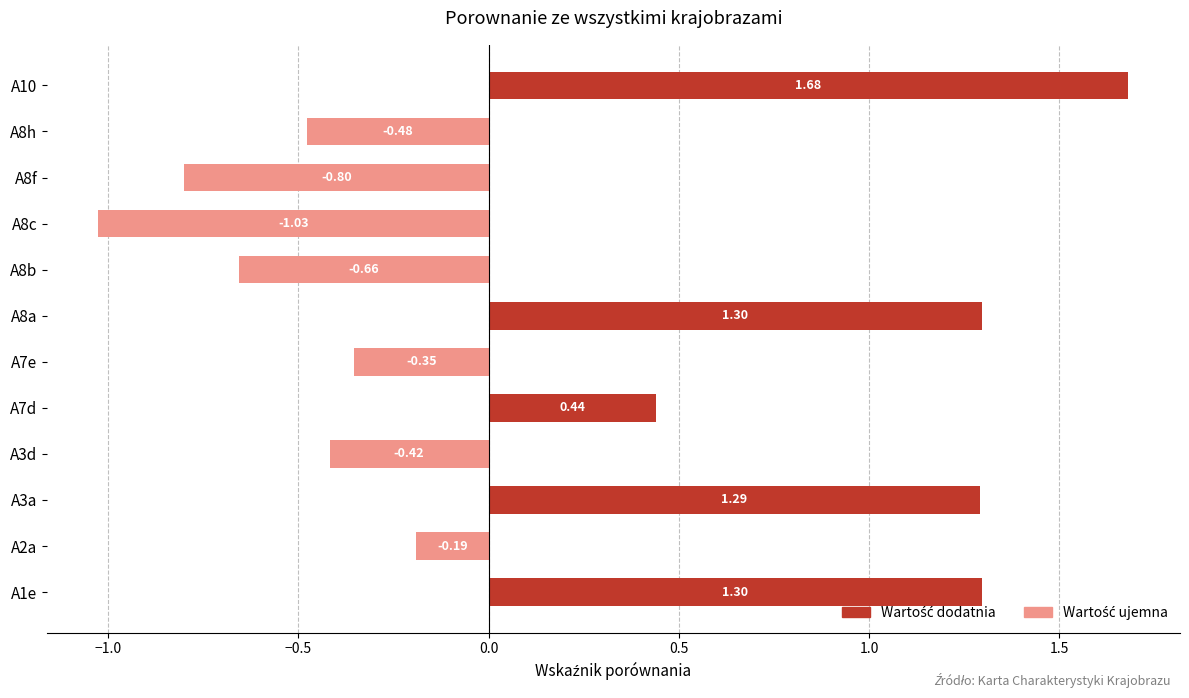

What are all the series names shown in the legend?

Wartość dodatnia, Wartość ujemna